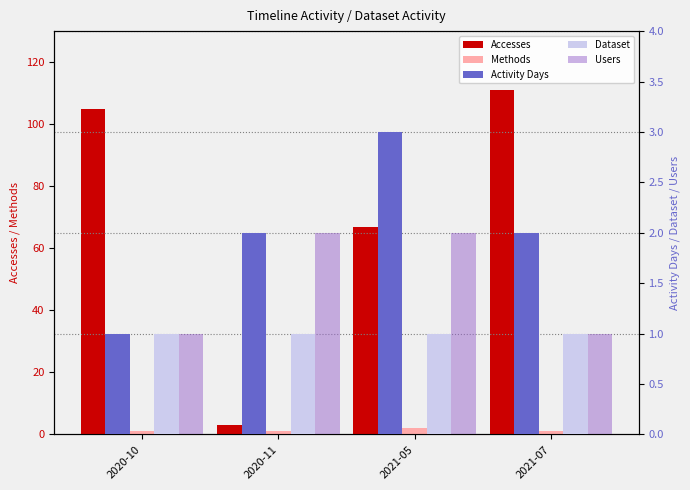

Count the number of categories in the chart.

4